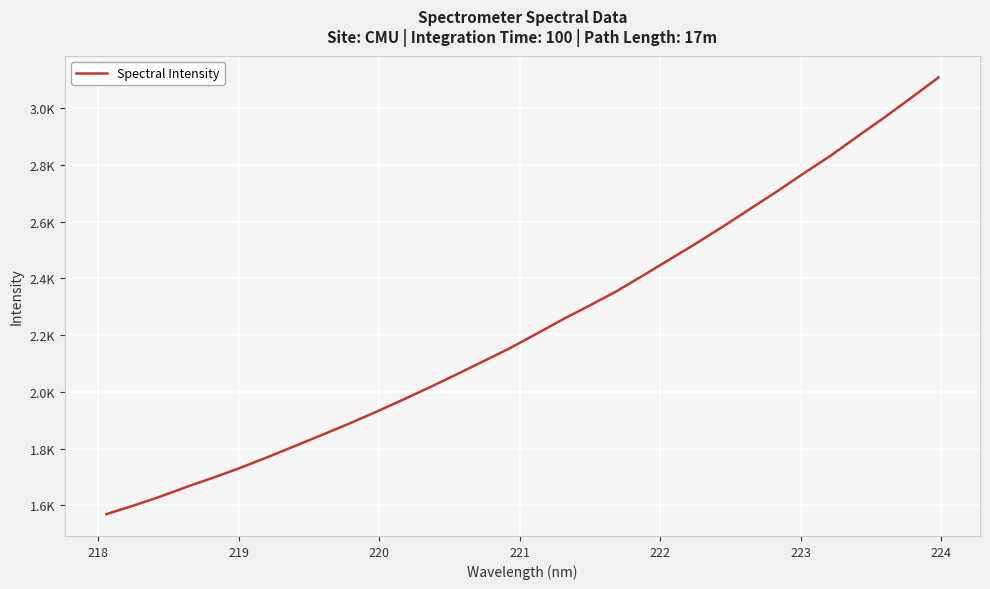

What is the label of the 6th point from the left?

222